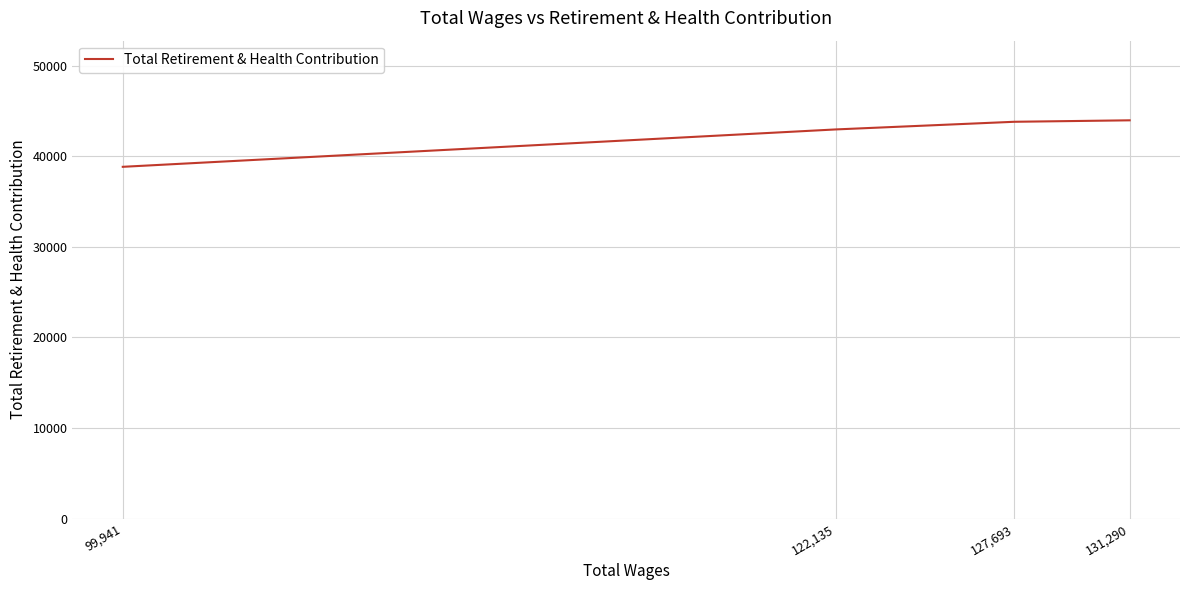

True or false: the data shows 66589 at 122,135.

False